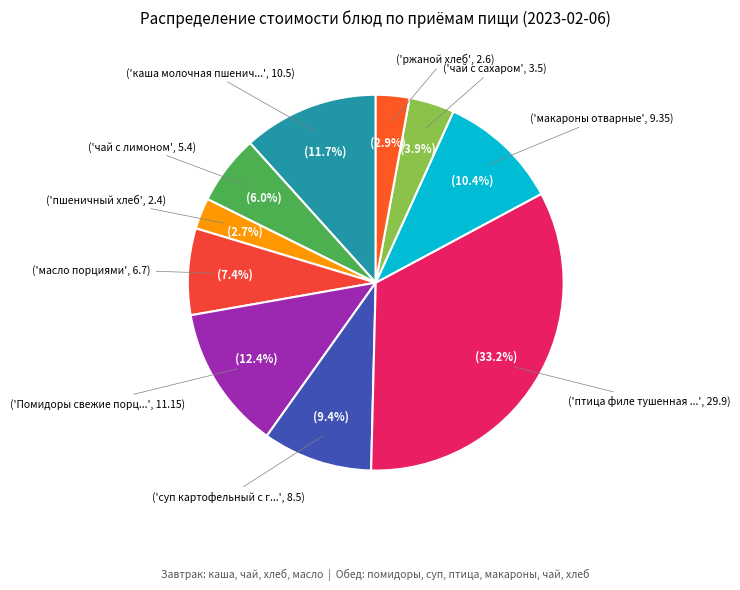

Which category has the biggest portion of the pie?

птица филе тушенная в сметанном соусе